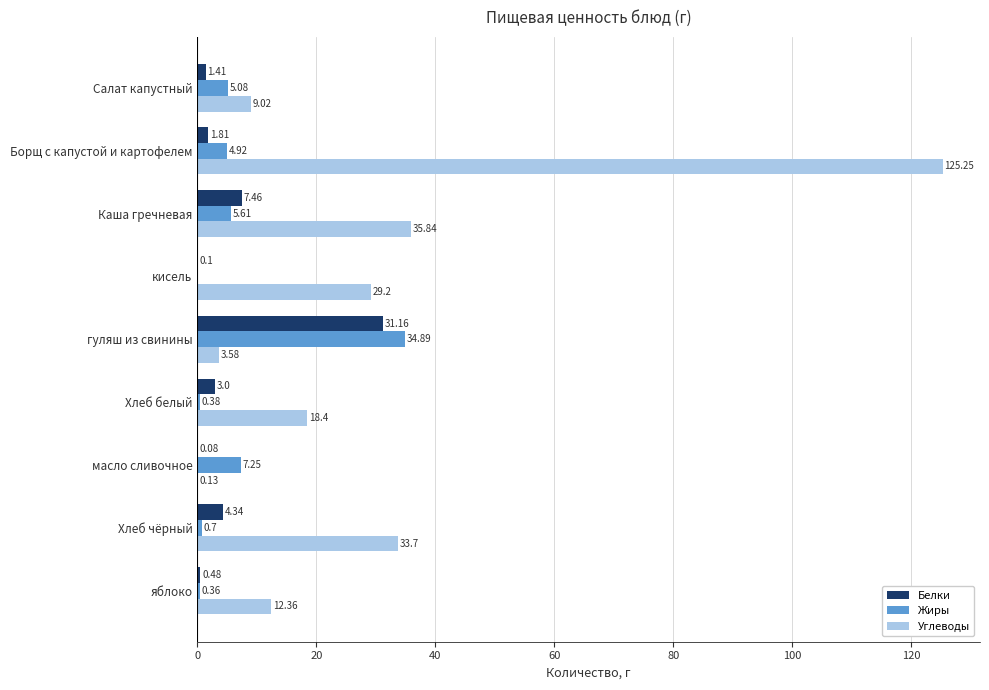

Which label corresponds to the largest value in the chart?

Борщ с капустой и картофелем